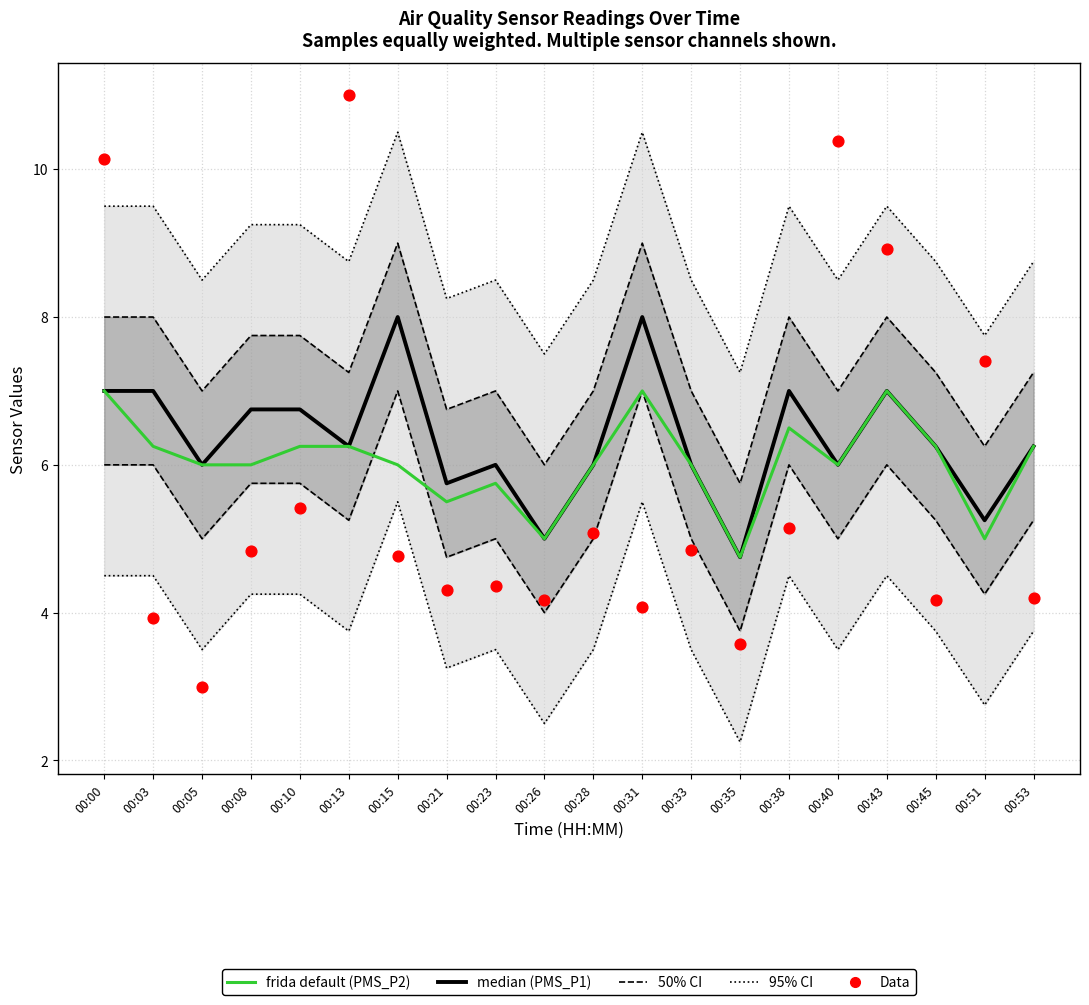

Which series has the largest Y range (max minus min)?

Data (Max_cycle norm.)